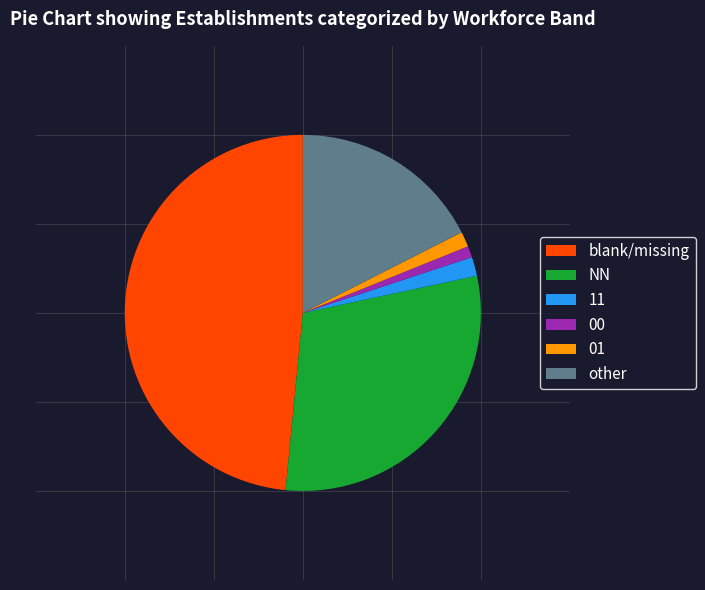

Which slice is the largest?

blank/missing